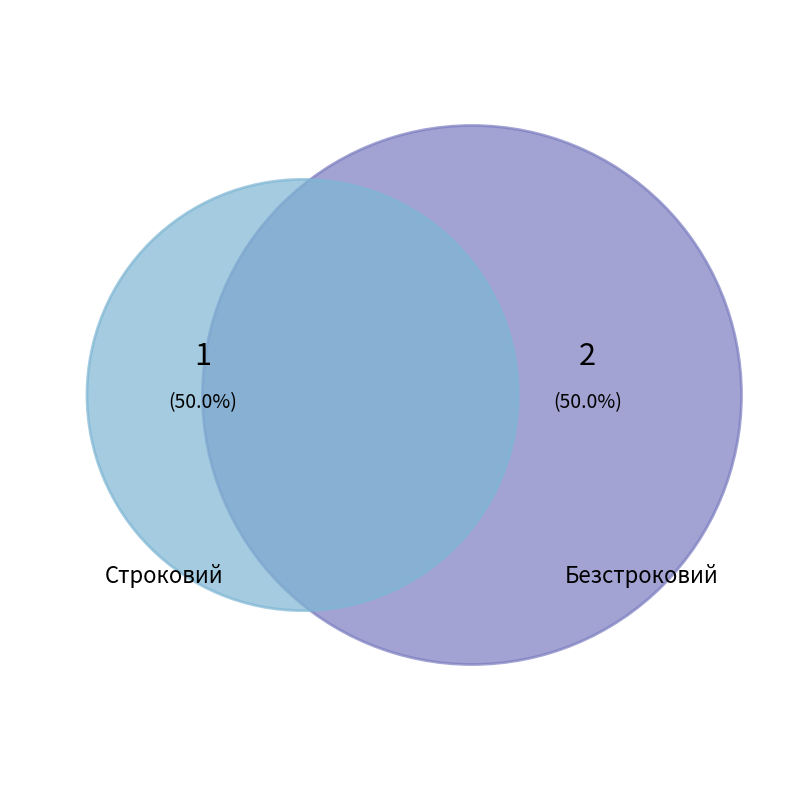

Is it true that Безстроковий is 67% of the pie?

True